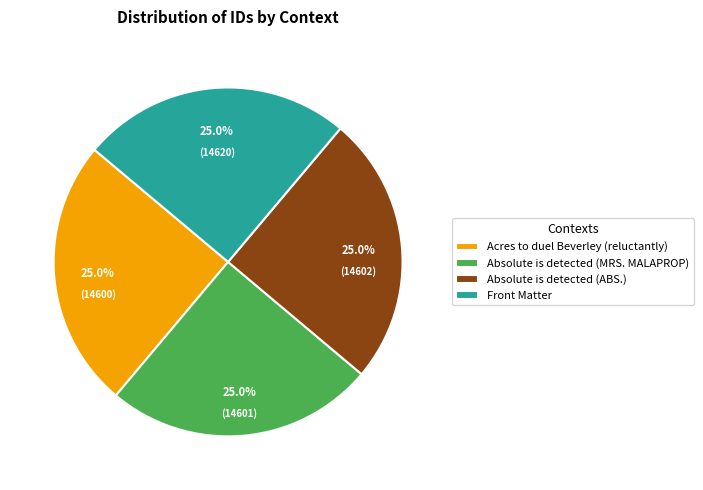

How much of the chart is everything except Absolute is detected (ABS.)?

75.0%